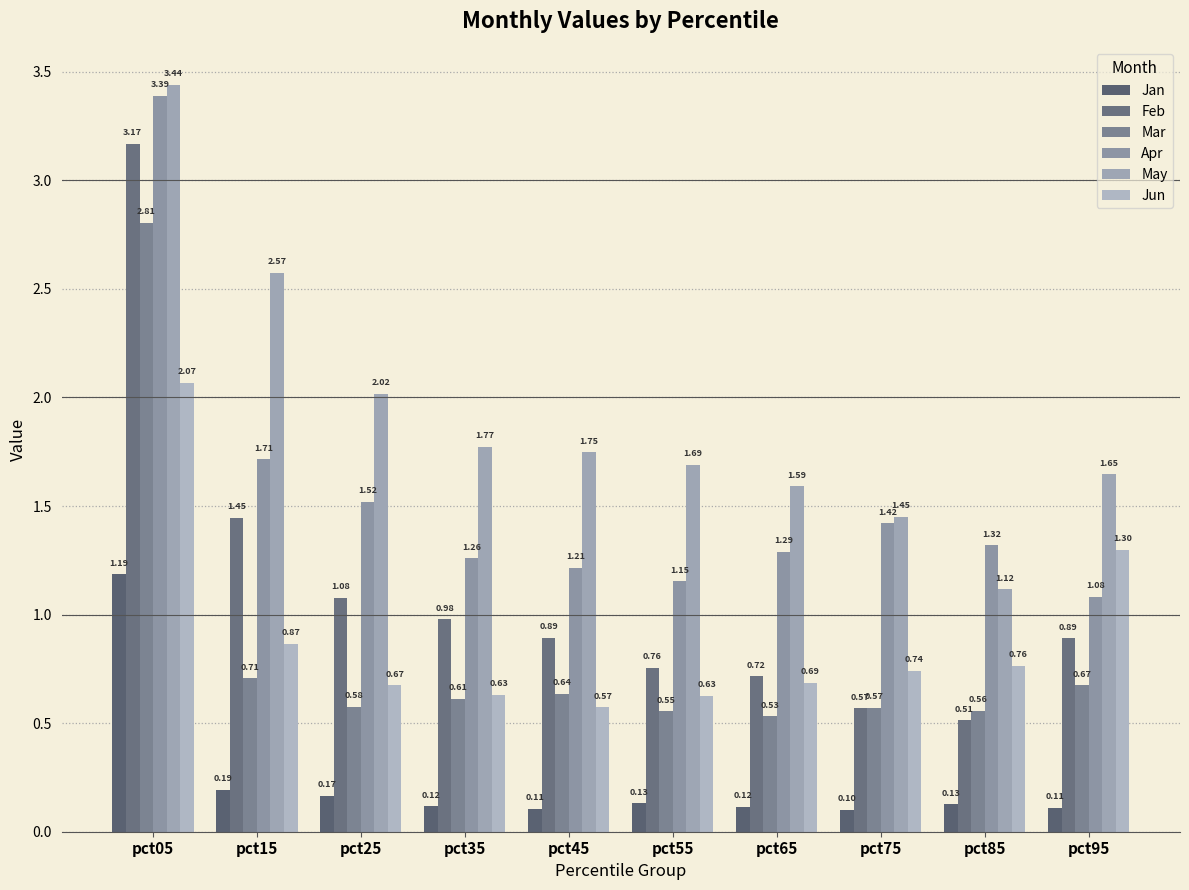

What is the spread (max minus min) of values at pct65?

1.5